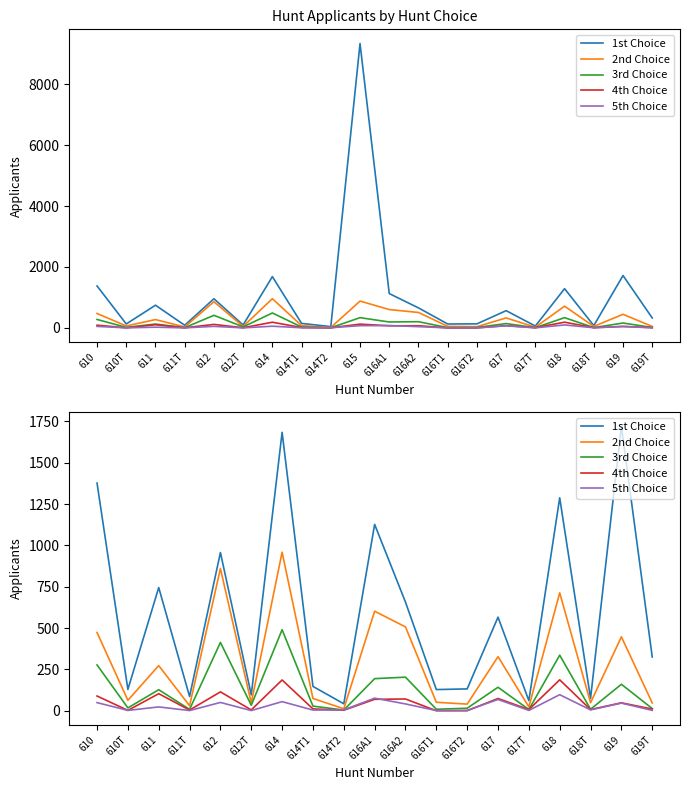

Does the chart display data point markers on the line(s)?

No